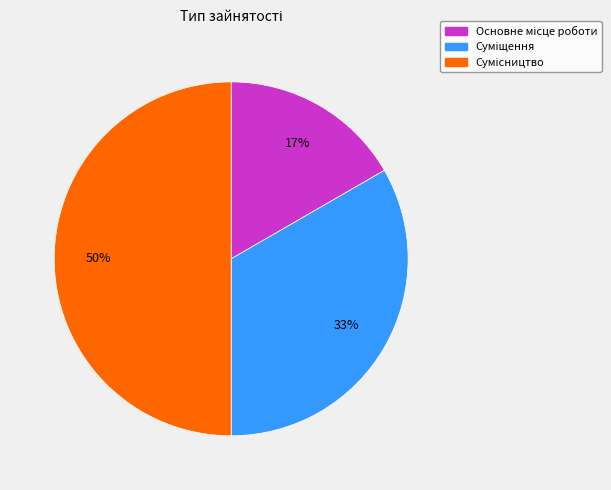

To the nearest percent, what is the average slice percentage?

33%